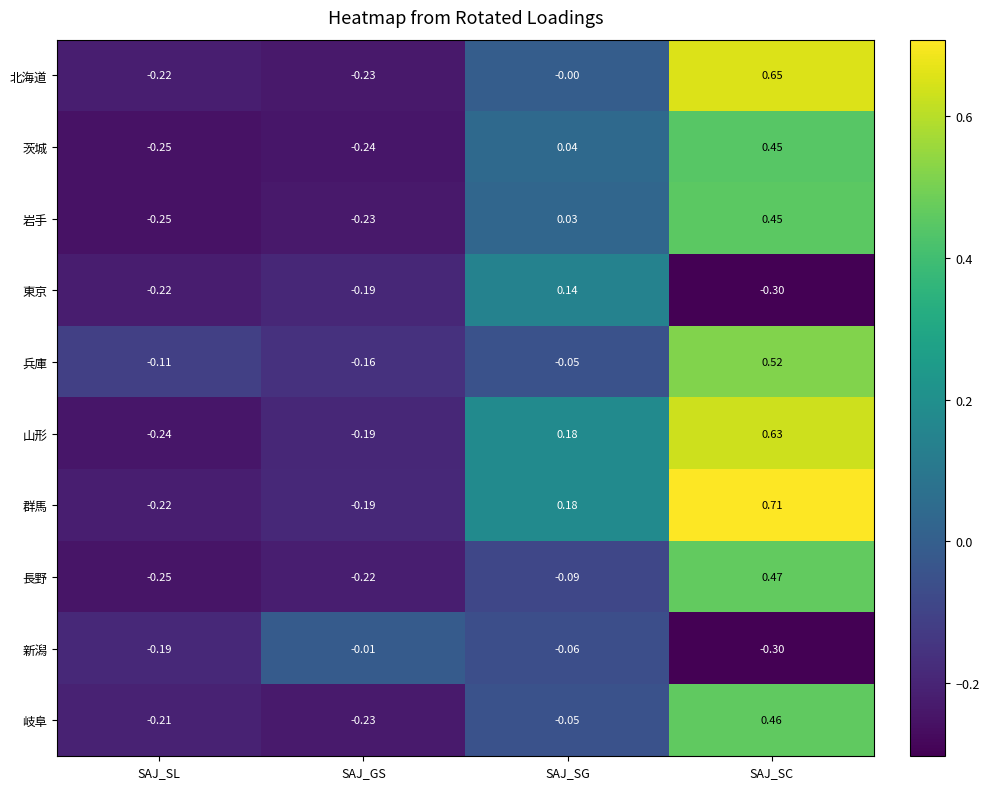

Which series has the largest total across all categories?

群馬